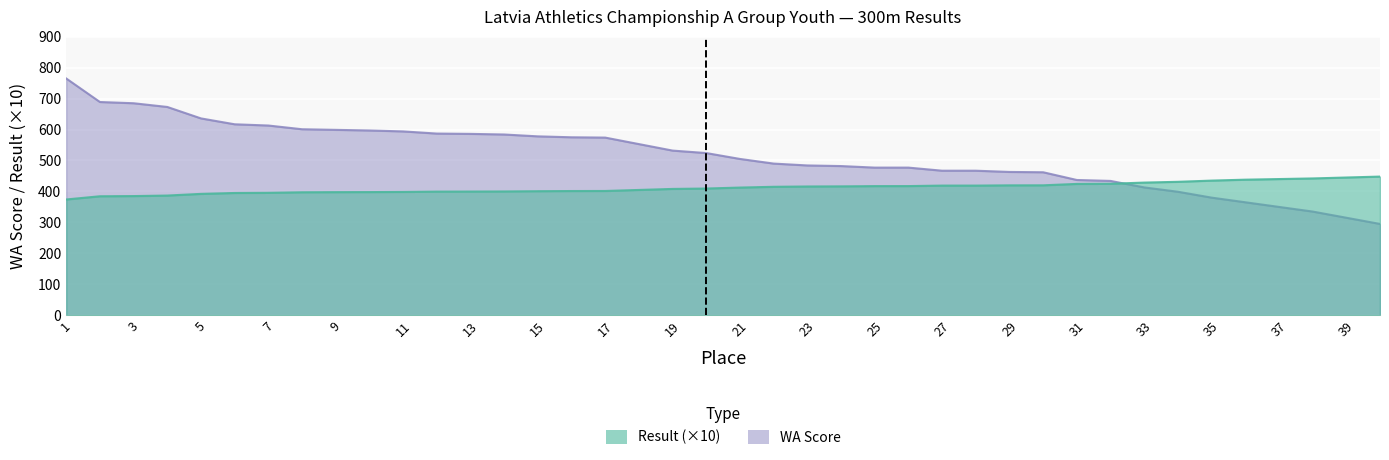

How many intersections are there between Result and WA?

1